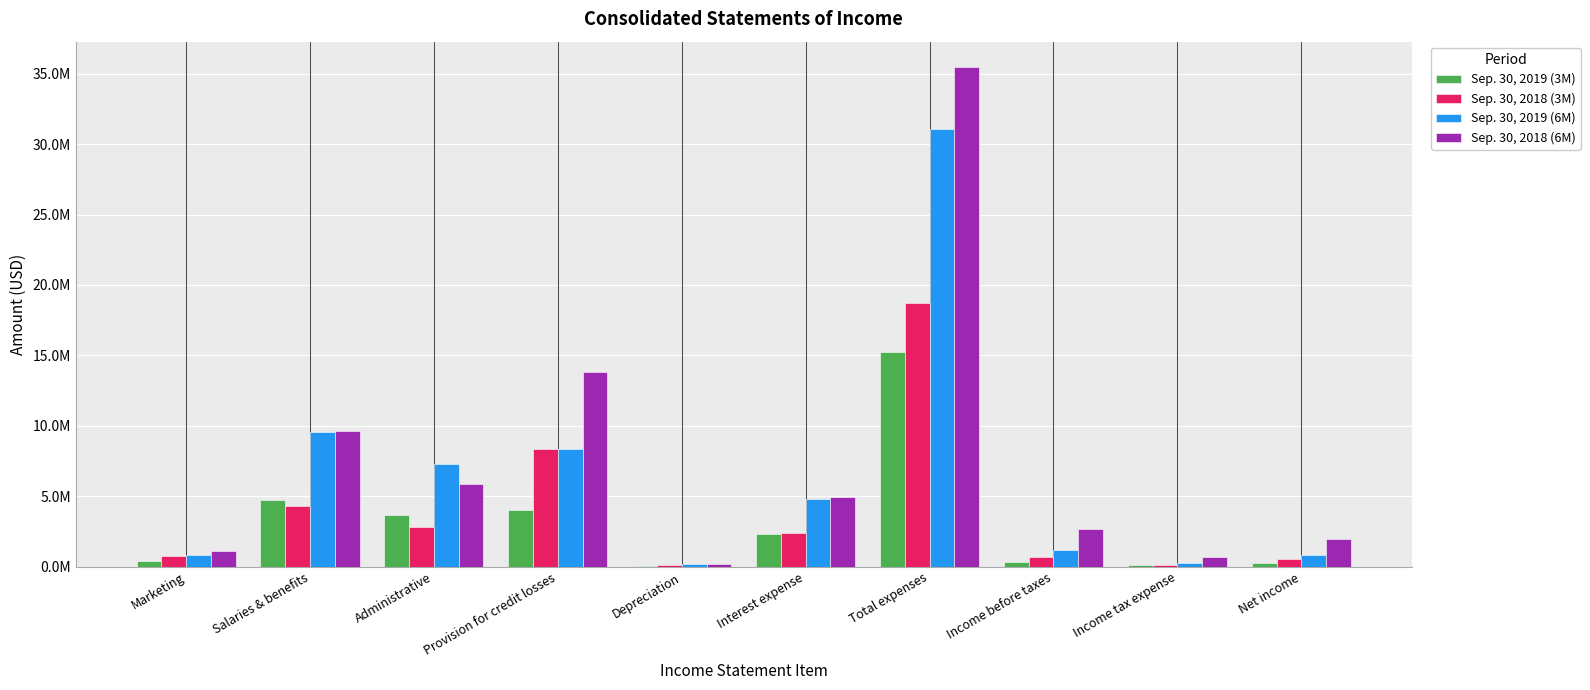

Rank the series by their average value, from lowest to highest.

Sep. 30, 2019 (3M), Sep. 30, 2018 (3M), Sep. 30, 2019 (6M), Sep. 30, 2018 (6M)